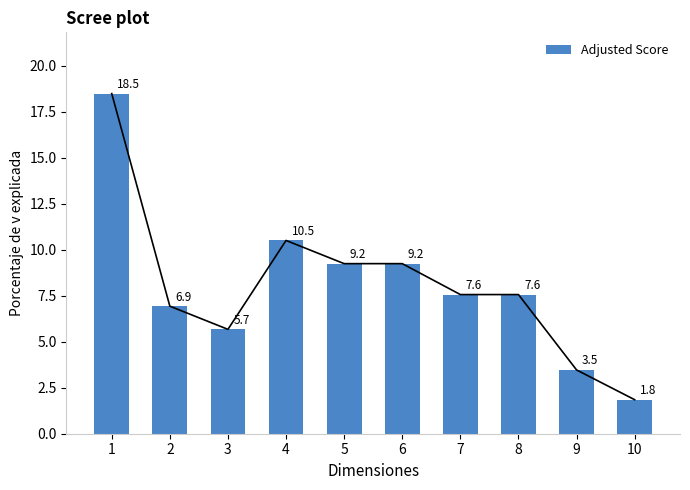

Does the chart contain stacked bars?

No